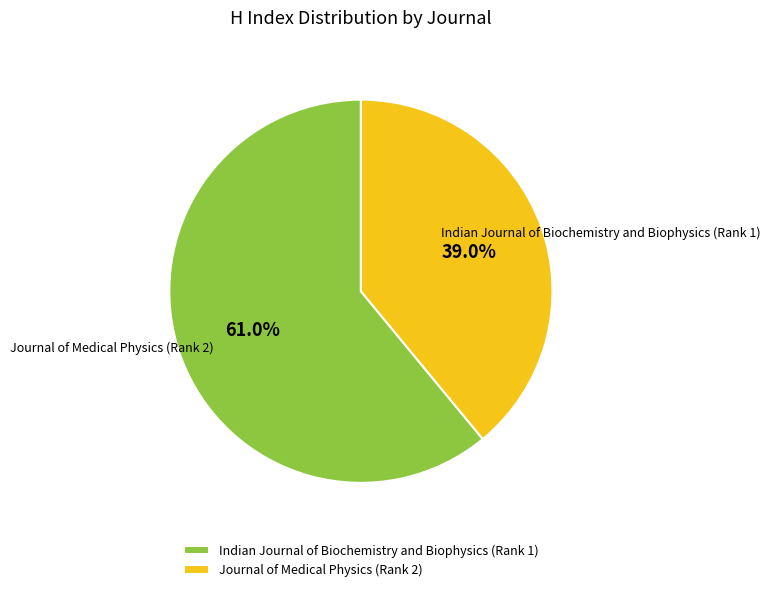

What percentage is NOT represented by Indian Journal of Biochemistry and Biophysics (Rank 1)?

39.0%